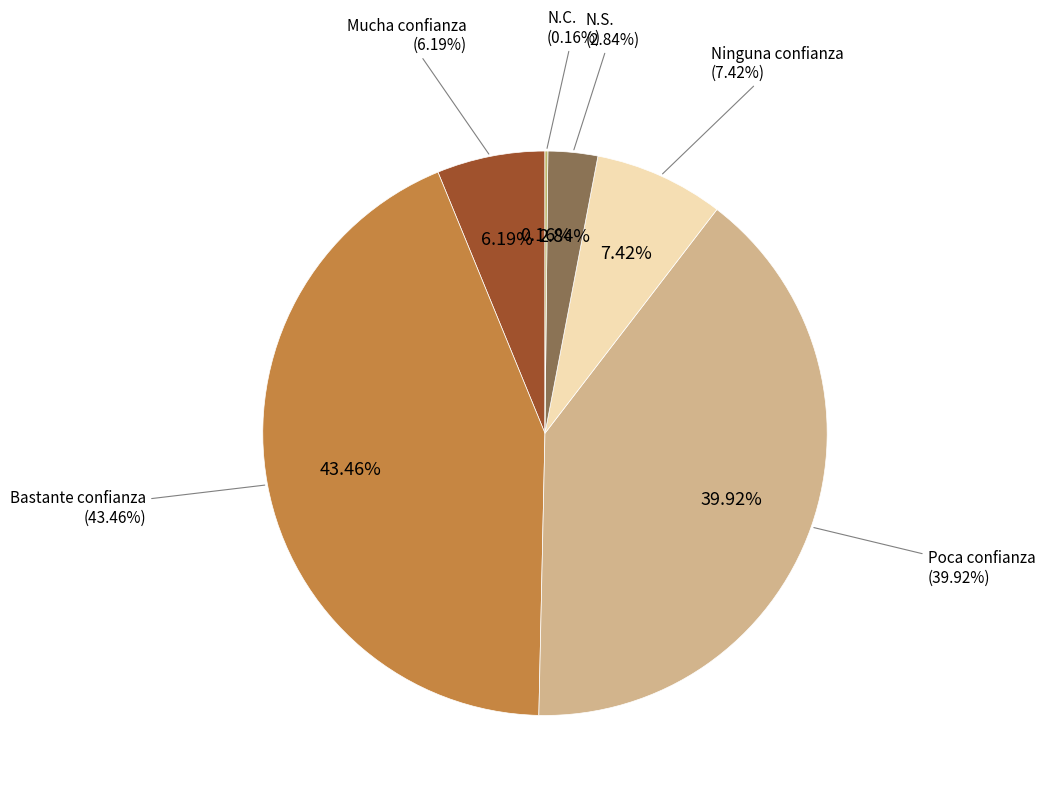

What is the change in value from Mucha confianza to Ninguna confianza?

+1.2